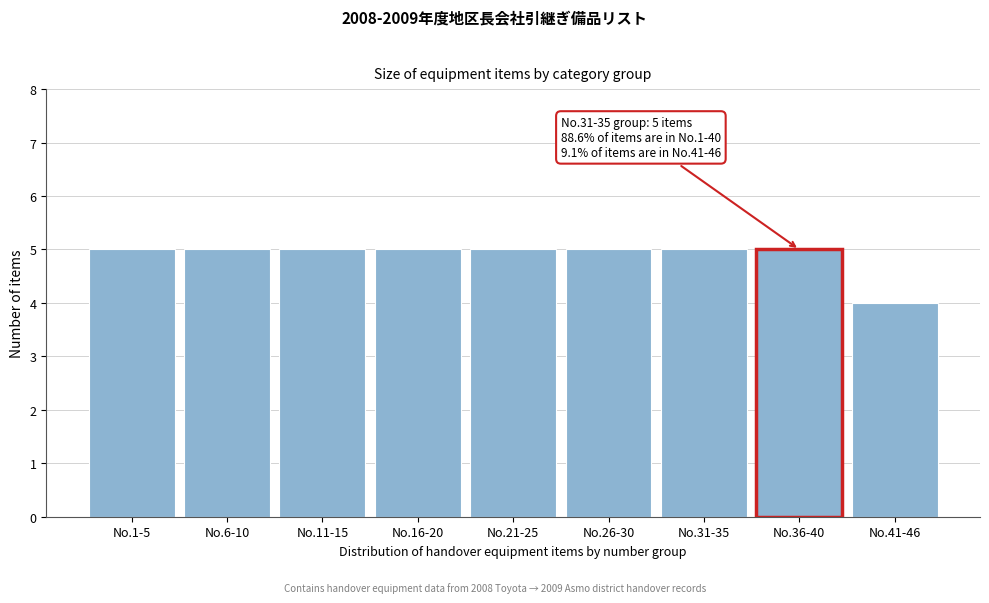

Reading left to right, extract all data points from this chart.

5	5	5	5	5	5	5	5	4